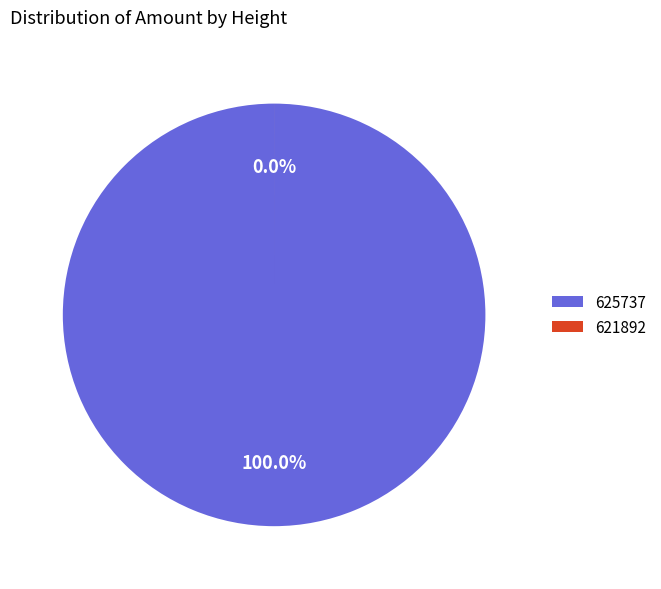

To the nearest percent, what portion does 625737 represent?

100%